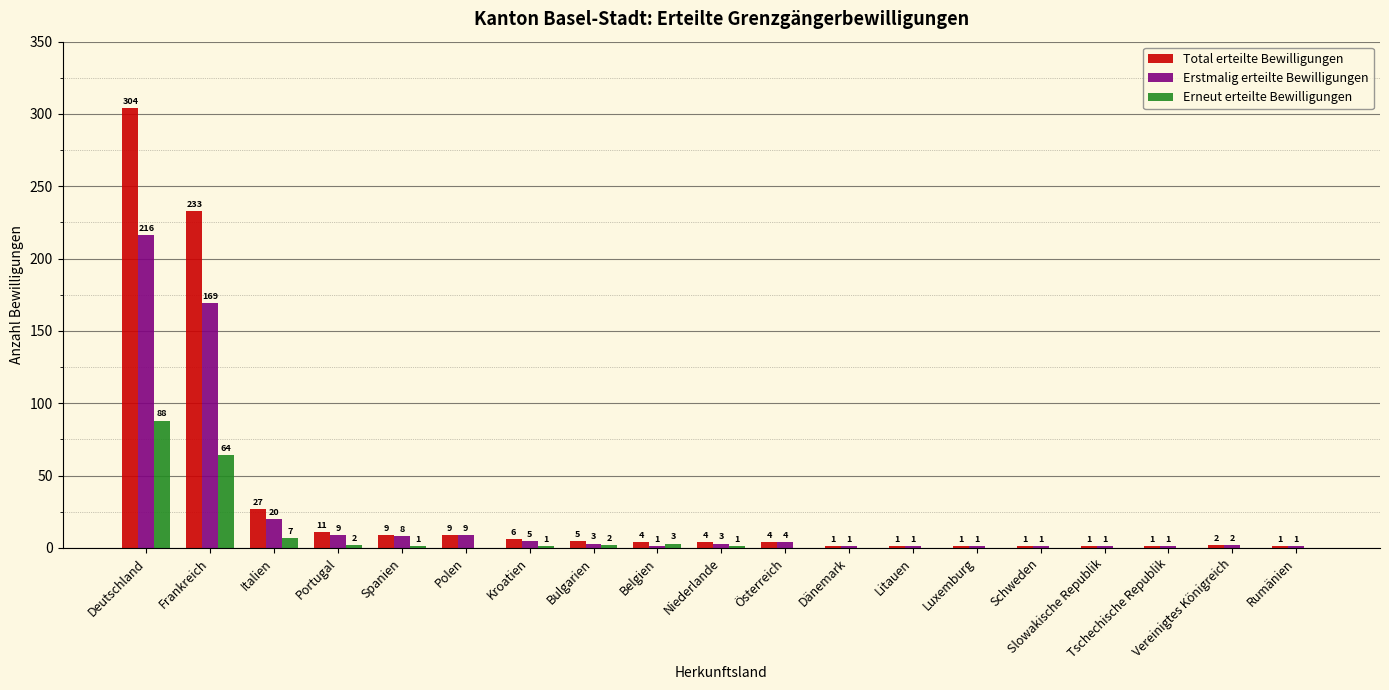

Is it true that Erneut erteilte Bewilligungen equals 2 at Portugal?

True